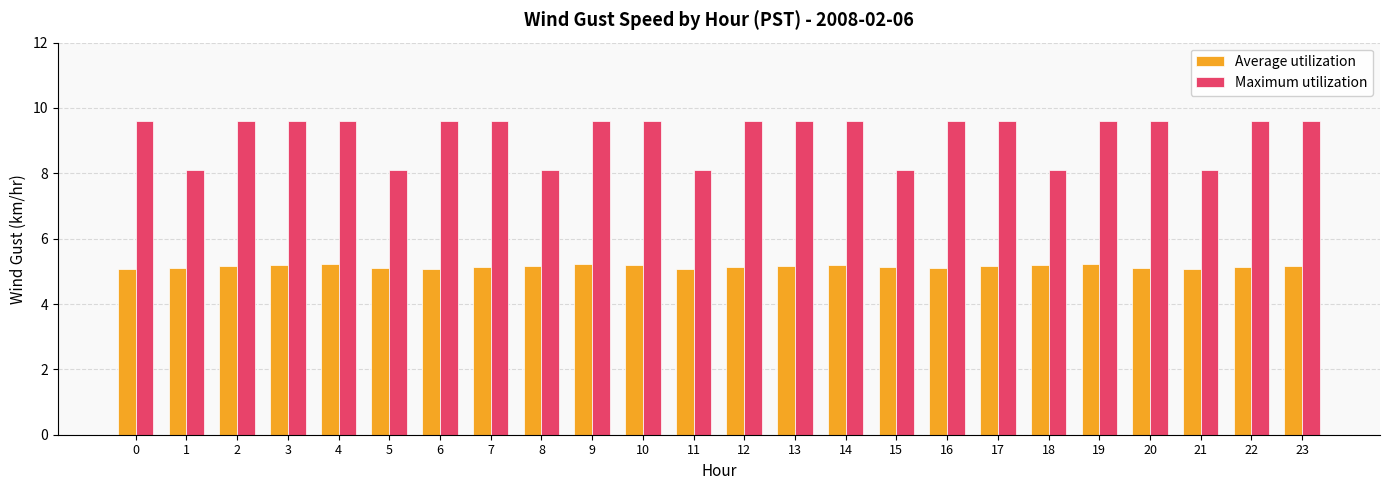

Rank the series by their average value, from highest to lowest.

Maximum utilization, Average utilization